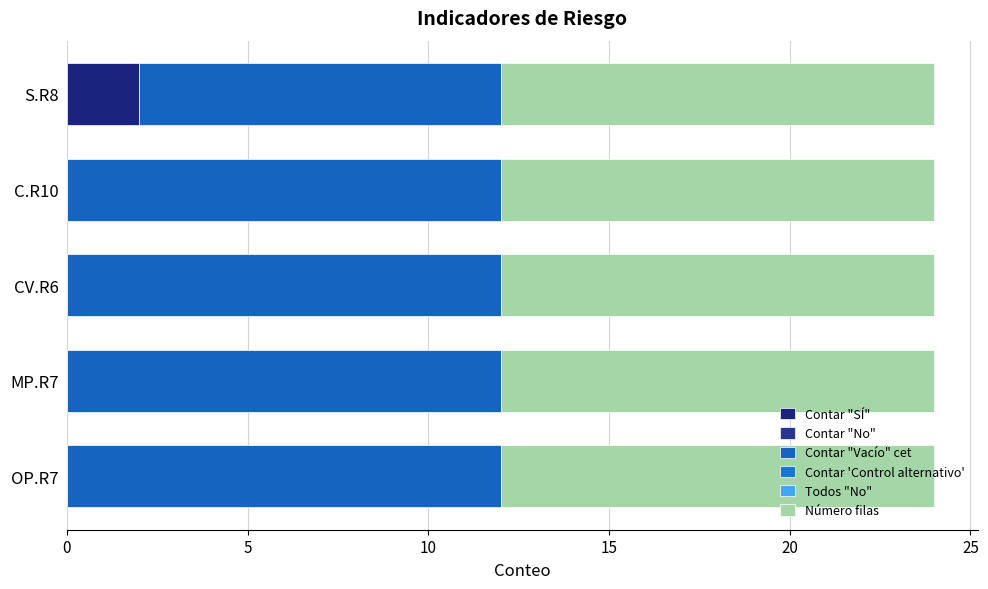

How many data points does each series have?

5